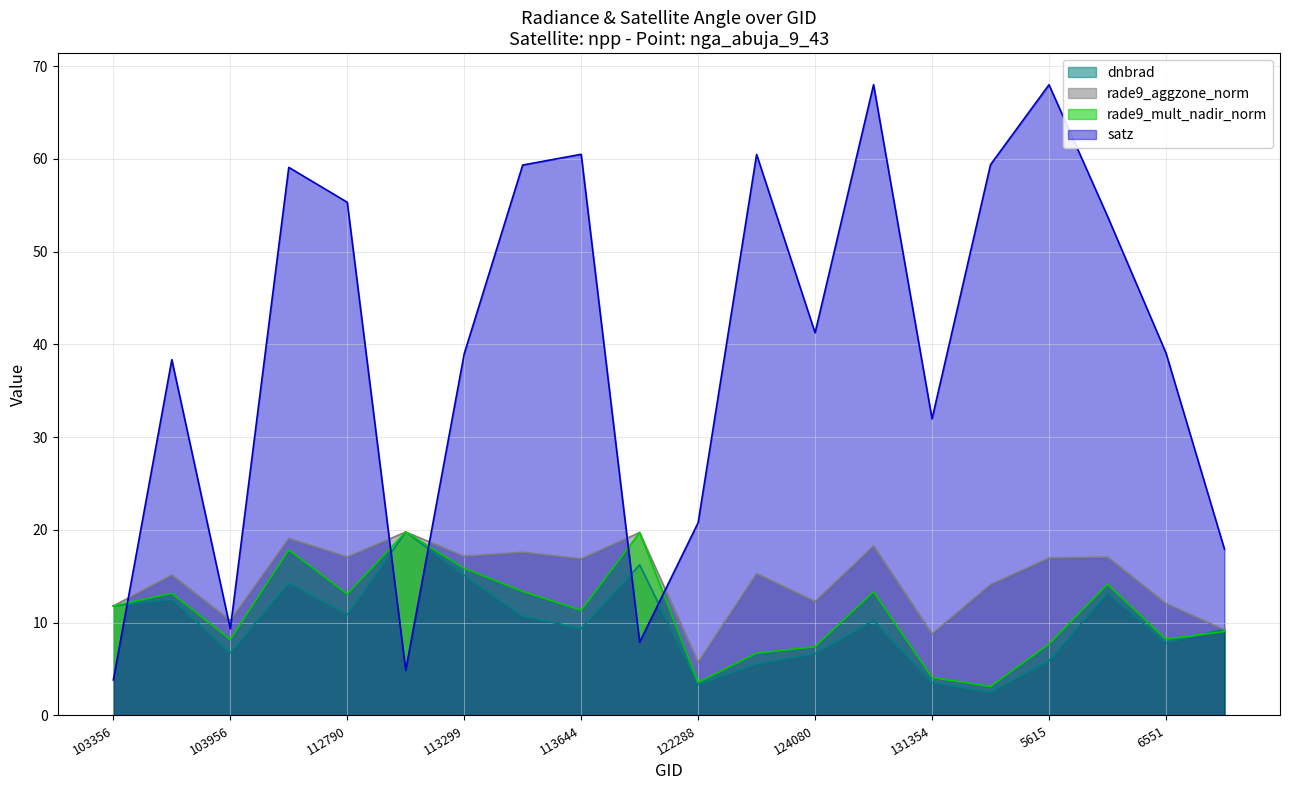

True or false: rade9_mult_nadir_norm and dnbrad cross at least once.

True